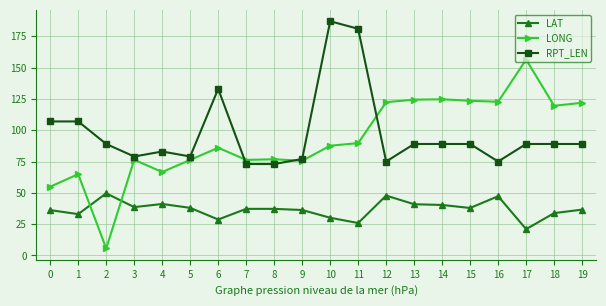

At how many categories does at least one series exceed 45?

20